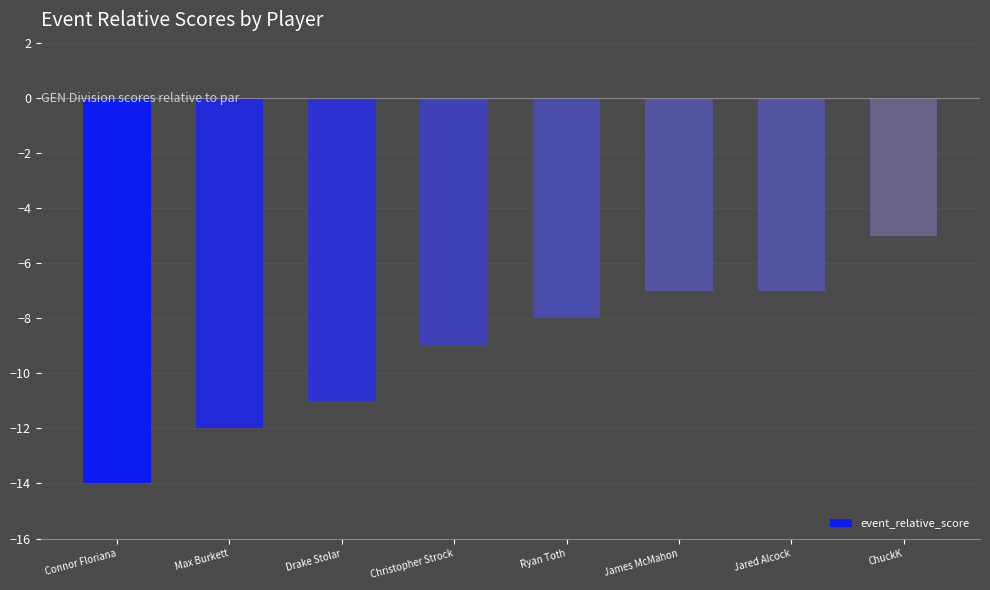

How many data points does each series have?

8